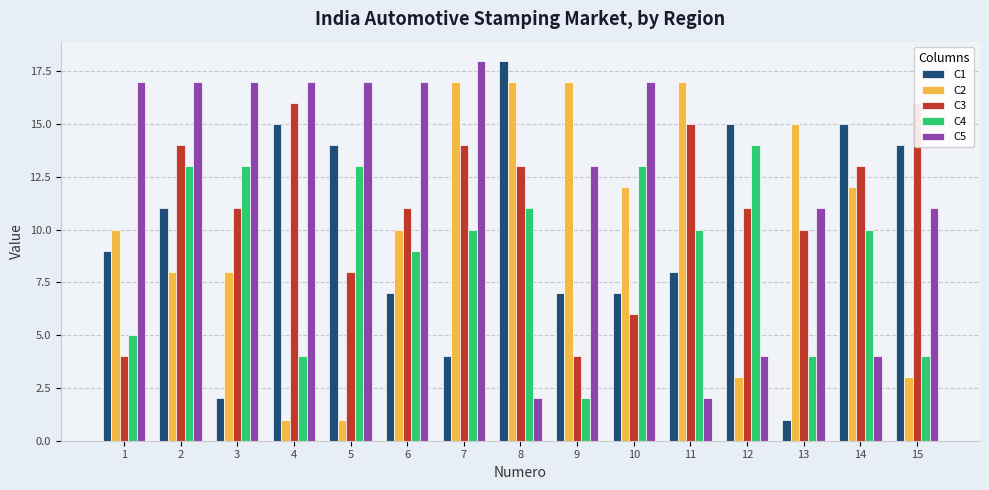

At which category is the sum across all series the highest?

2